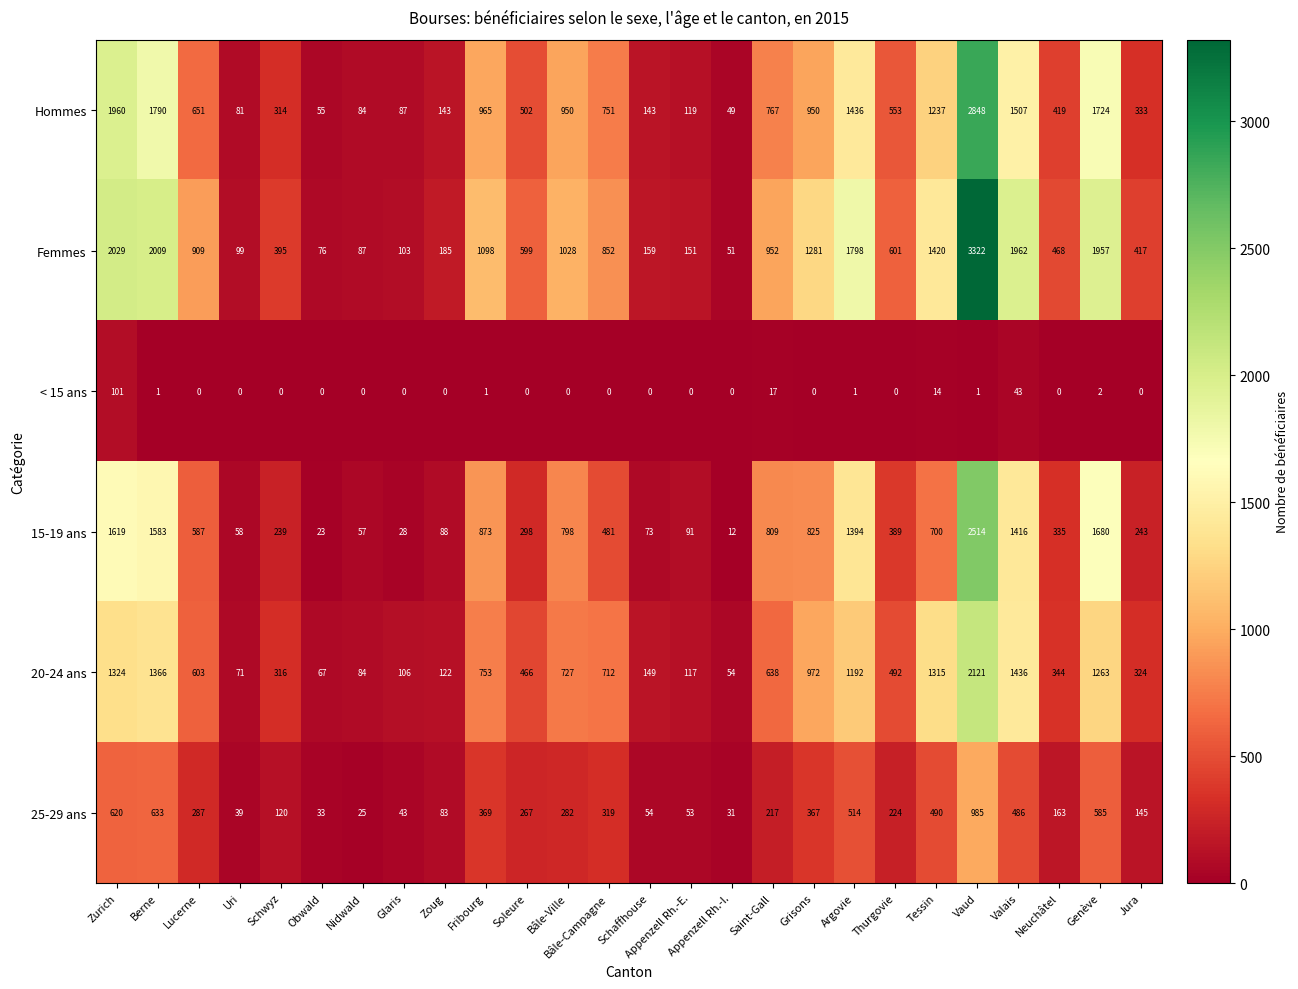

At which category does the chart reach its peak across all series?

Vaud